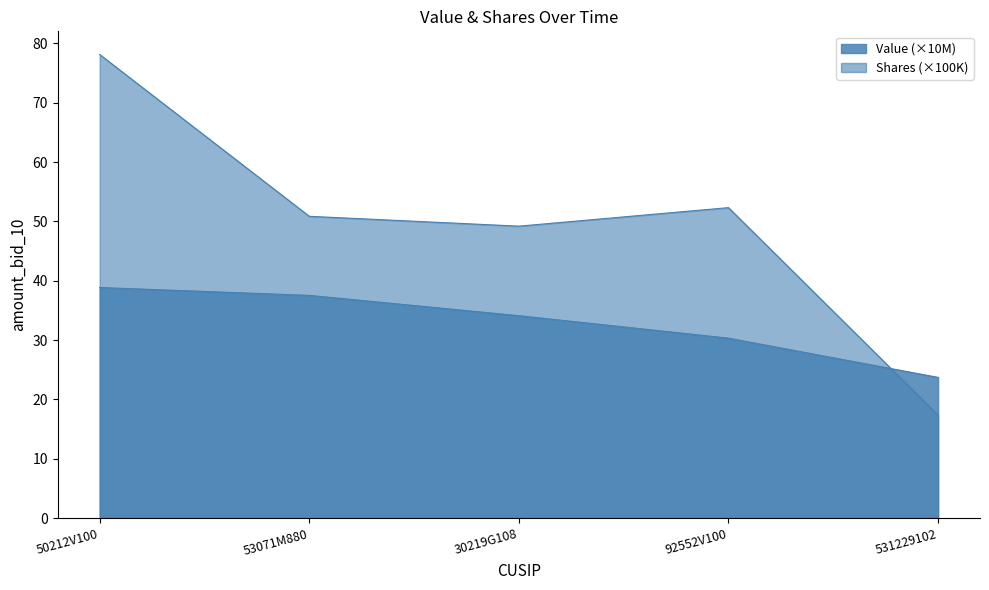

The Value series shows 14.1 at 50212V100. True or false?

False